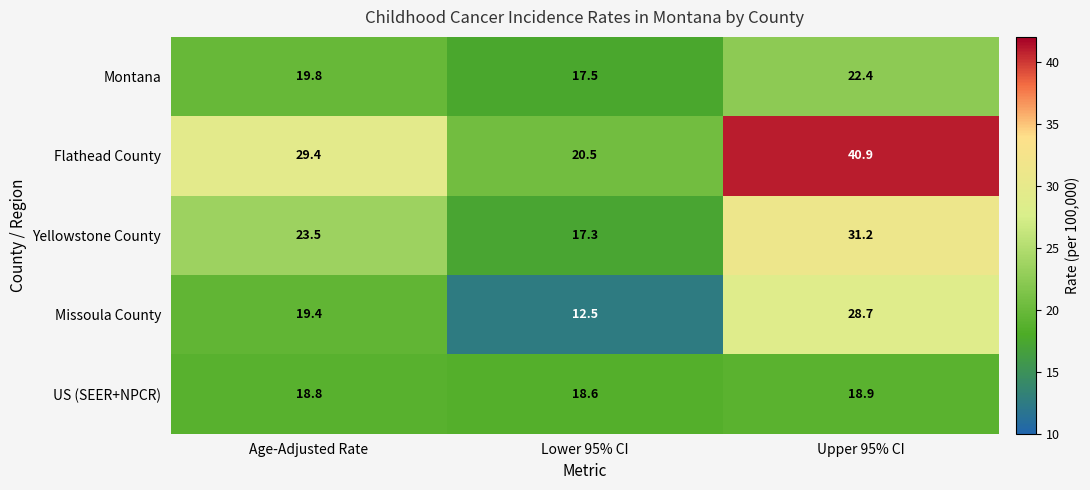

The value of Missoula County at Lower 95% CI is 12.5. True or false?

True